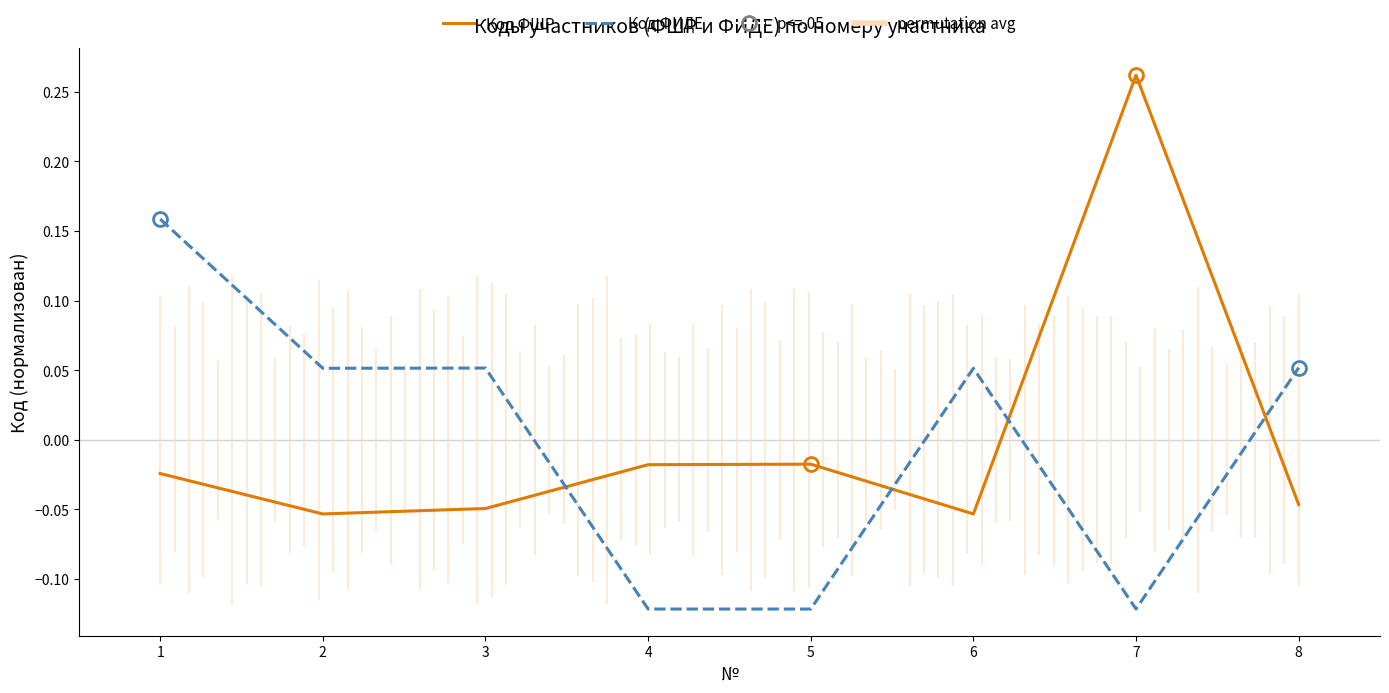

Reading left to right, what are all the values shown in this chart?

Код ФШР: -0.0	-0.1	-0.0	-0.0	-0.0	-0.1	0.3	-0.0
Код ФИДЕ: 0.2	0.1	0.1	-0.1	-0.1	0.1	-0.1	0.1